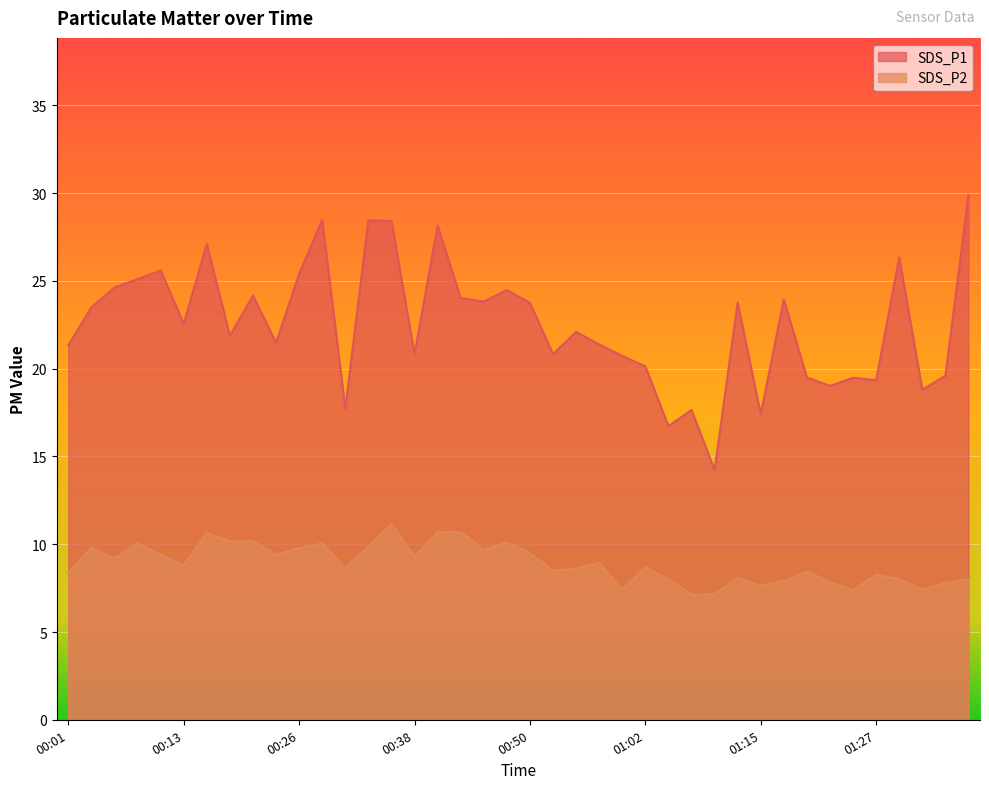

Where is the first local minimum for SDS_P1?

00:13